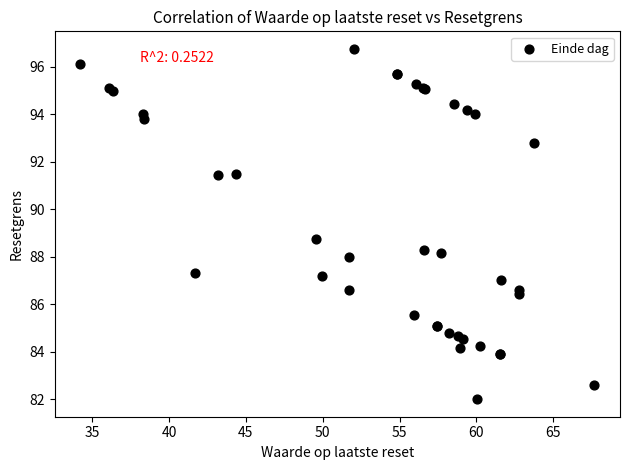

What Y value in the scatter plot is closest to 89?

88.8